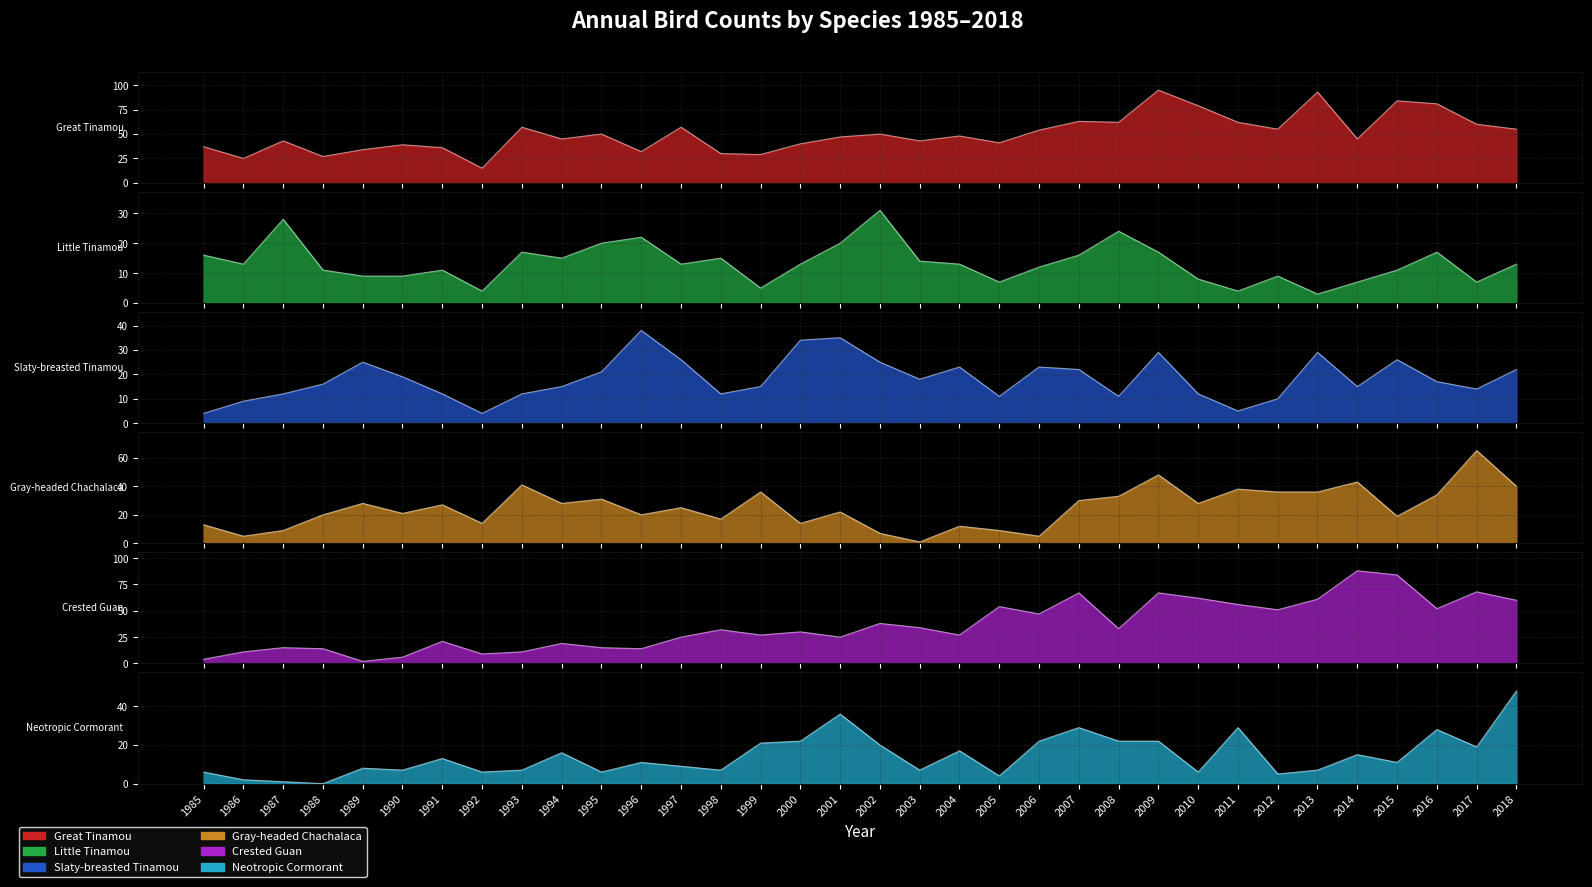

What is the average value of the Little Tinamou series?

13